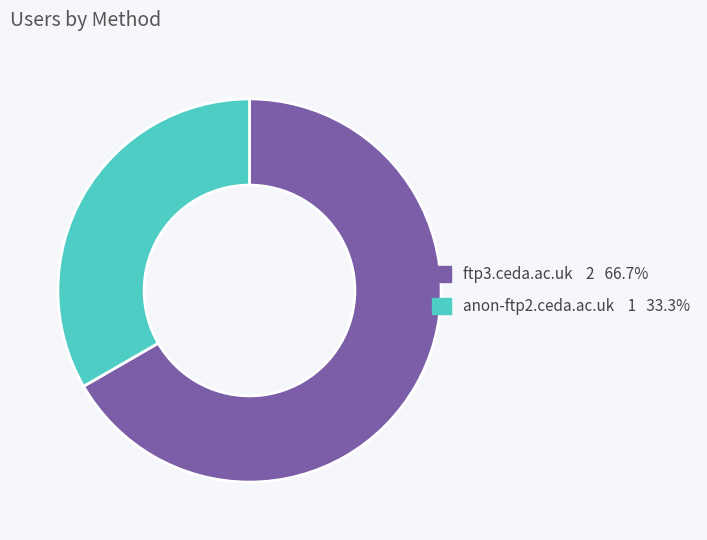

Rank the categories by value from lowest to highest.

anon-ftp2.ceda.ac.uk, ftp3.ceda.ac.uk